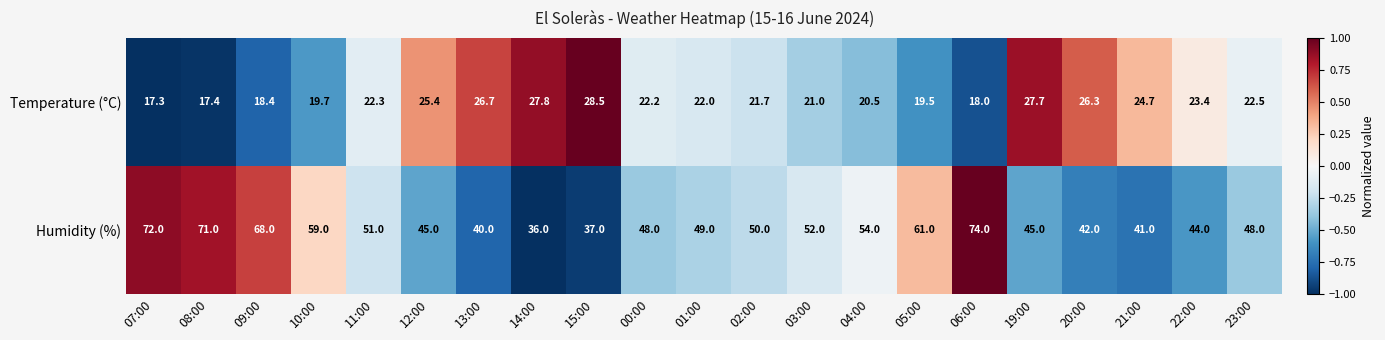

What is the sum of the Humidity (%) values at 14:00 and 10:00?

95.0